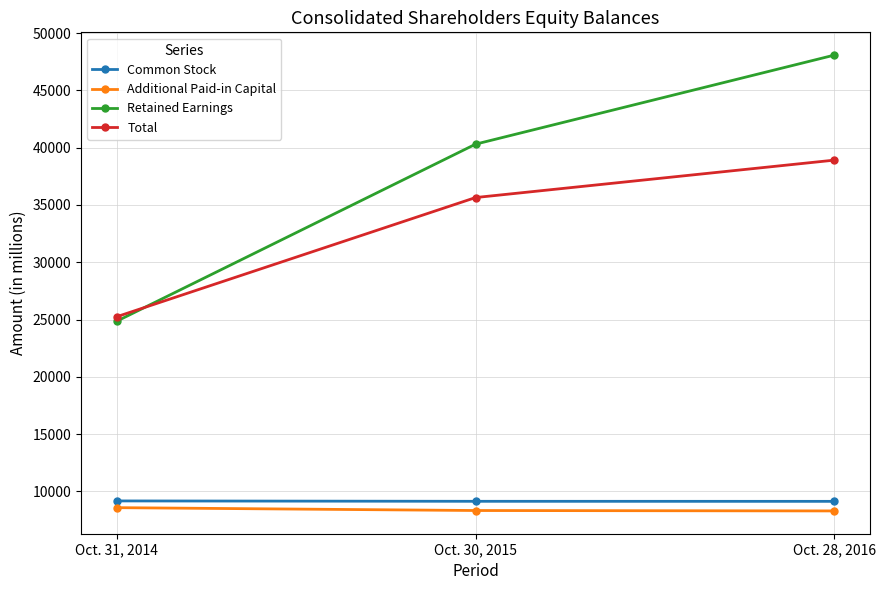

Which series changed the most between Oct. 31, 2014 and Oct. 28, 2016?

Retained Earnings